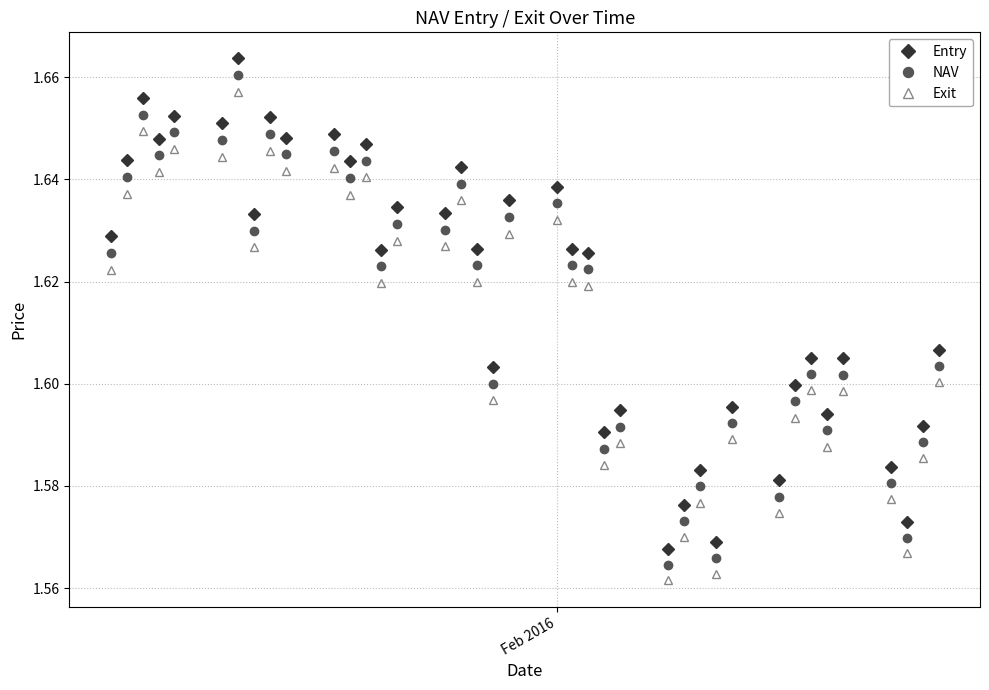

What is the sum of all Entry values?

63.1